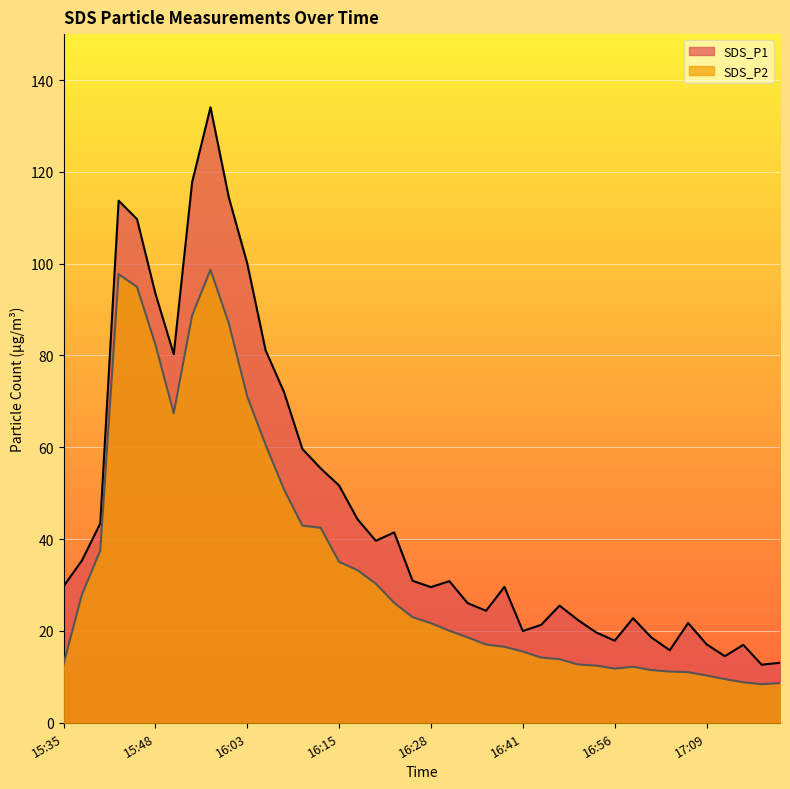

What is the maximum value for SDS_P1?

134.1